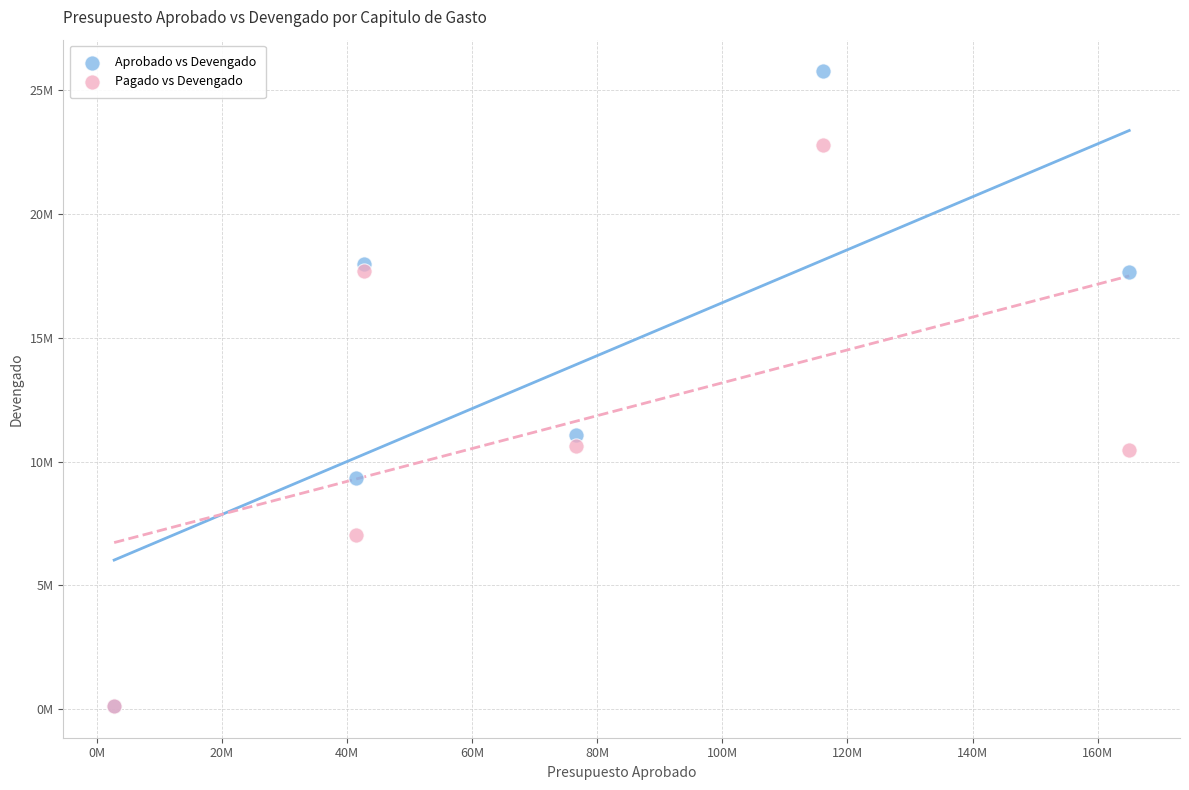

What are all the series names shown in the legend?

Aprobado vs Devengado, Pagado vs Devengado